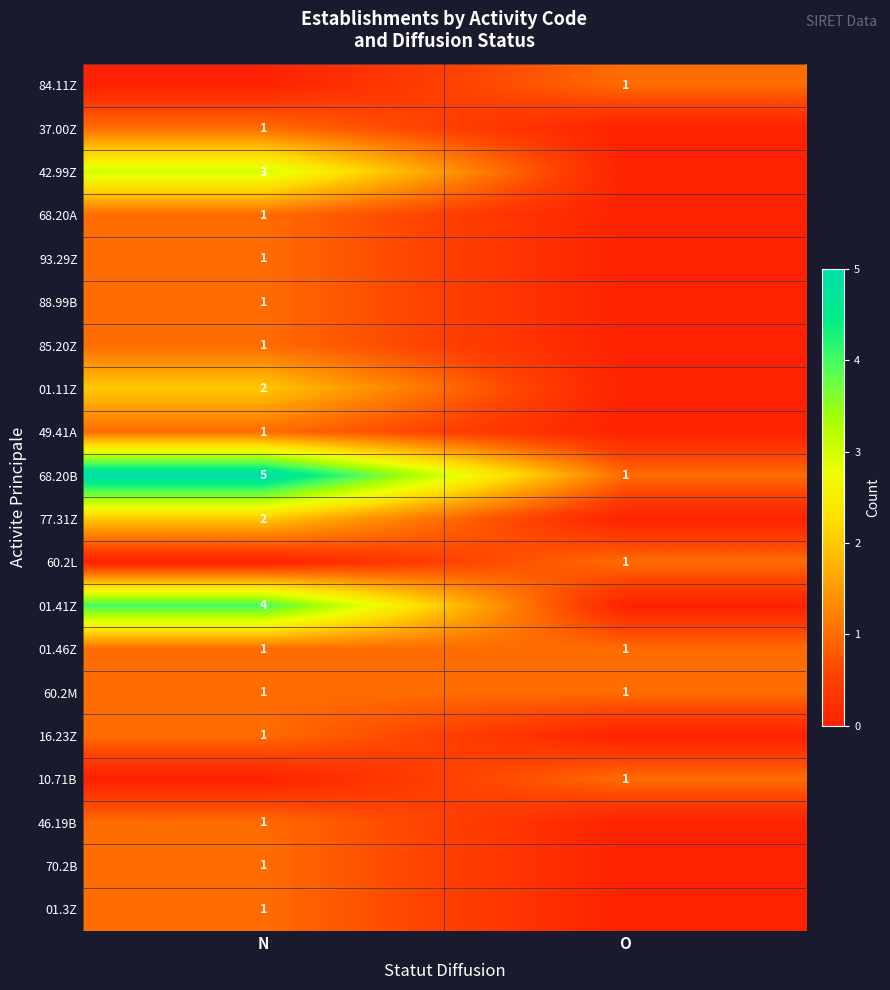

True or false: 77.31Z has a value of 1 at N.

False